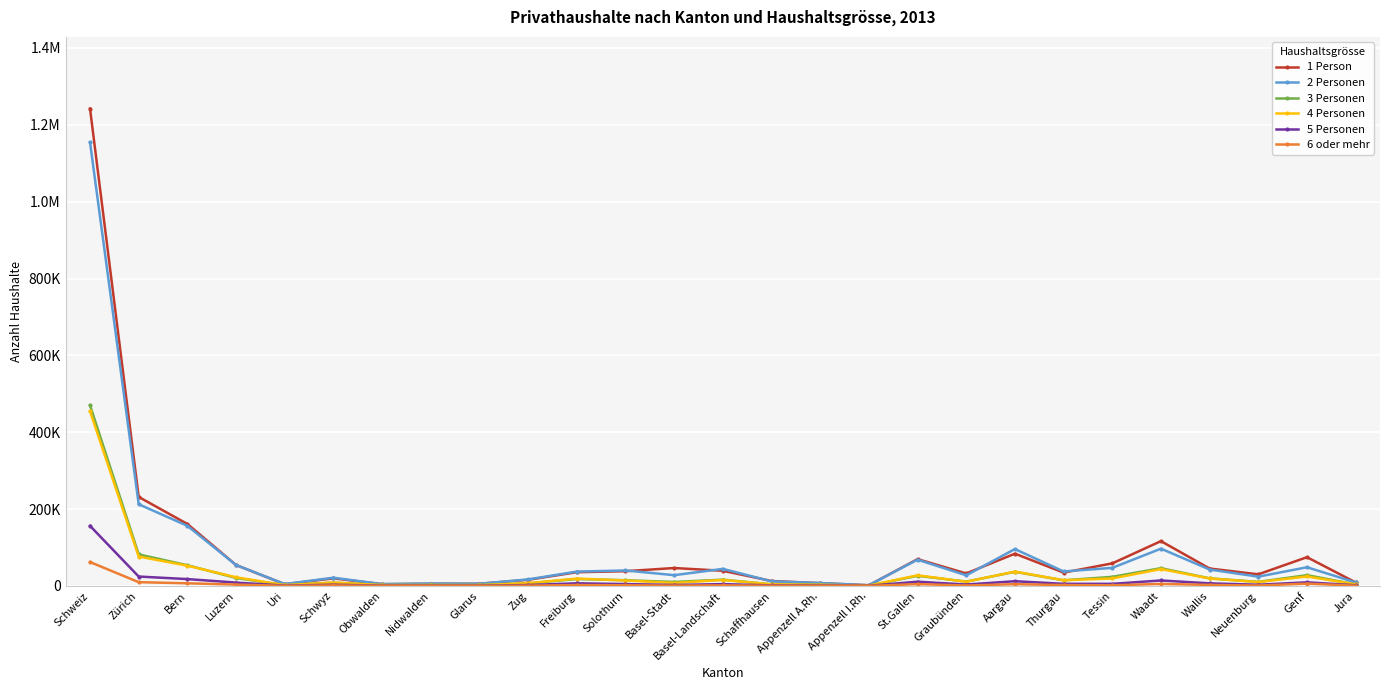

Between Schwyz and Graubünden, which series saw the biggest shift?

1 Person